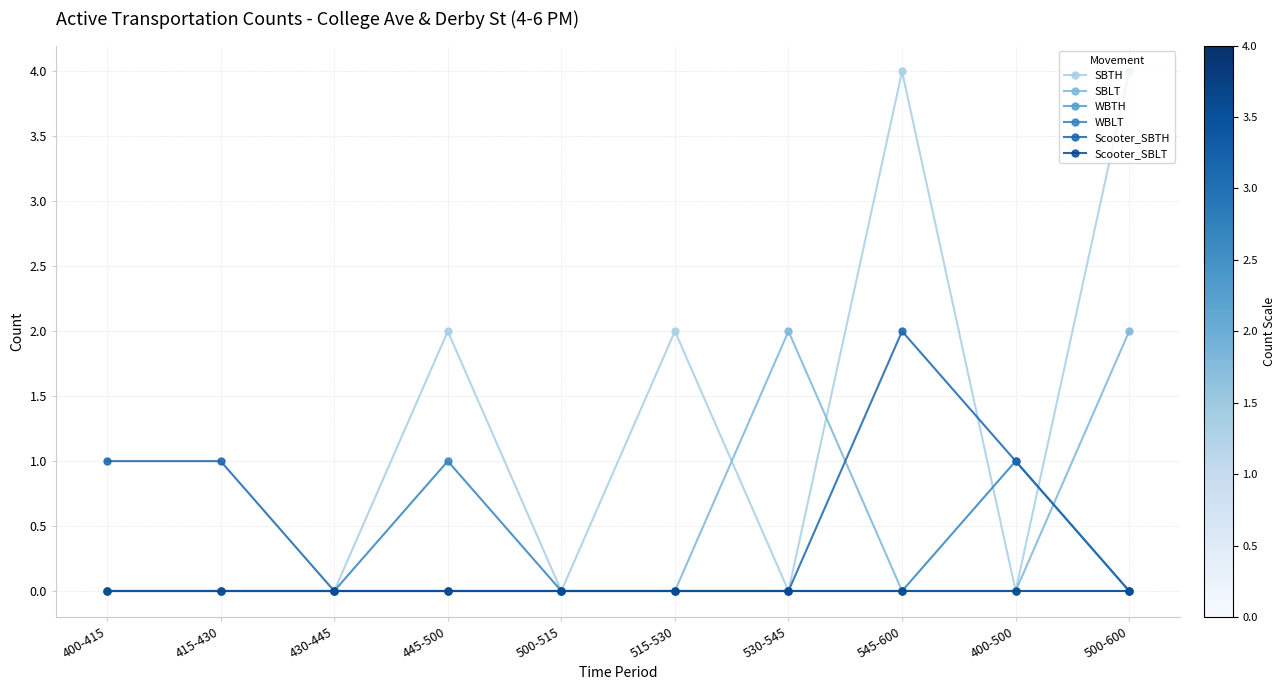

At which category is the sum across all series the highest?

545-600